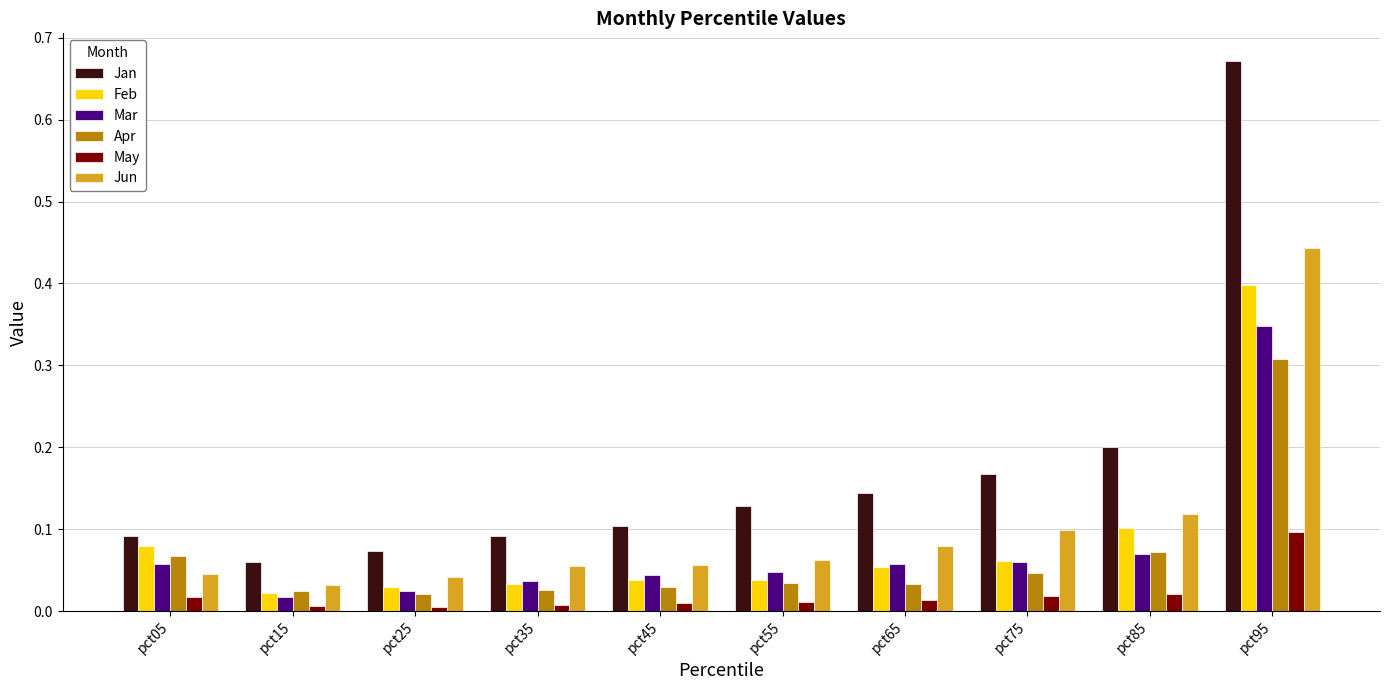

At which category is the sum across all series the highest?

pct95